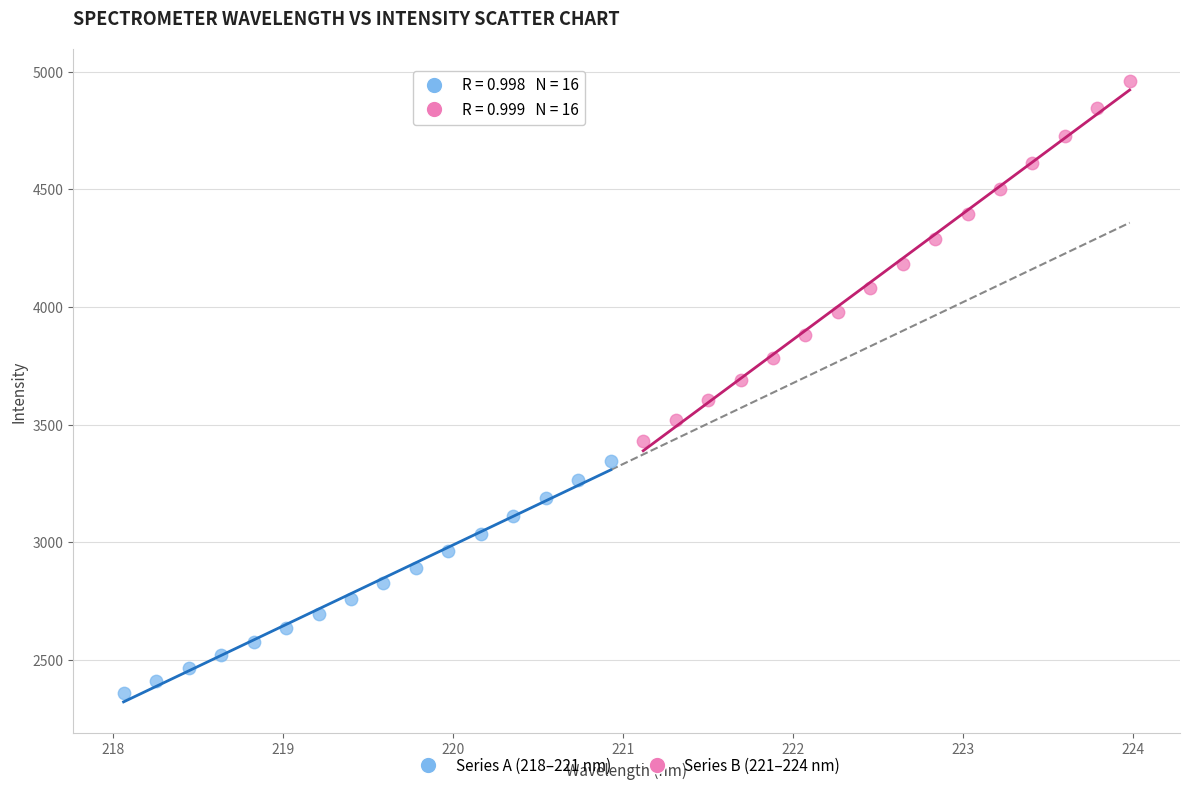

What are all the series names shown in the legend?

Series A (218–221 nm), Series B (221–224 nm)